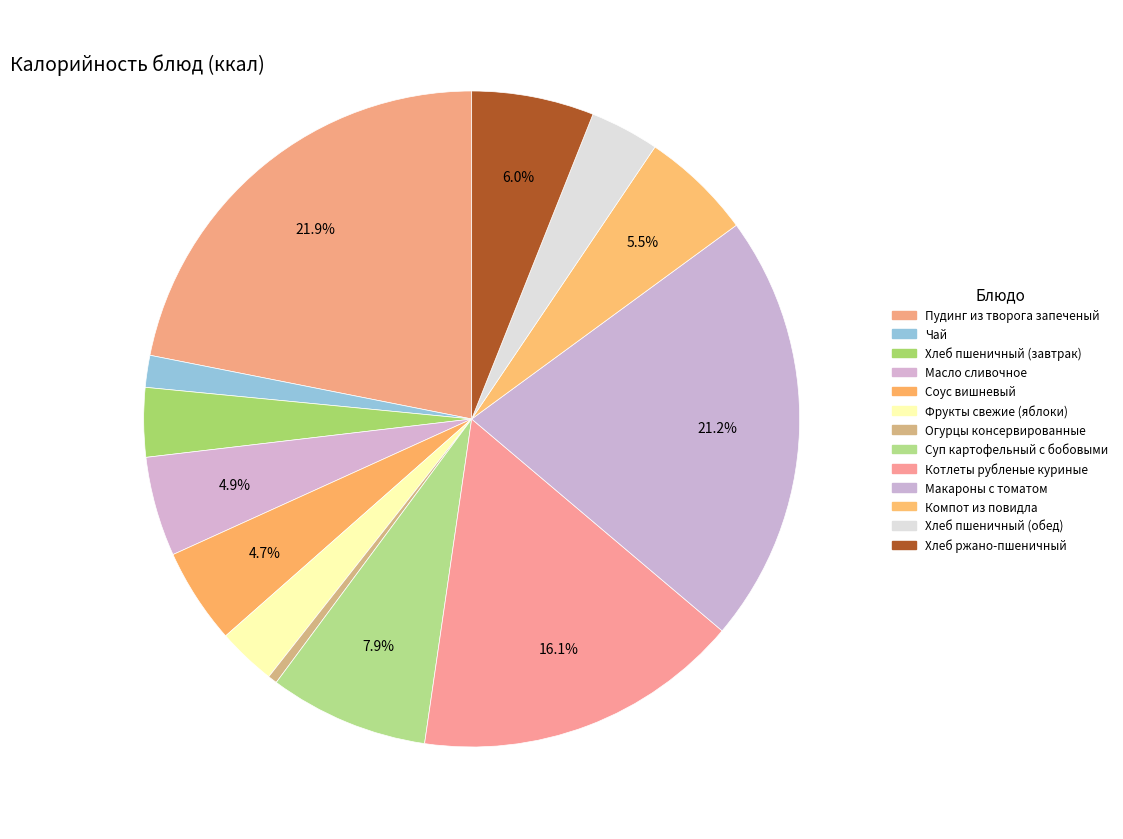

Rank the categories by value from lowest to highest.

Огурцы консервированные, Чай, Фрукты свежие (яблоки), Хлеб пшеничный (завтрак), Хлеб пшеничный (обед), Соус вишневый, Масло сливочное, Компот из повидла, Хлеб ржано-пшеничный, Суп картофельный с бобовыми, Котлеты рубленые куриные, Макароны с томатом, Пудинг из творога запеченый